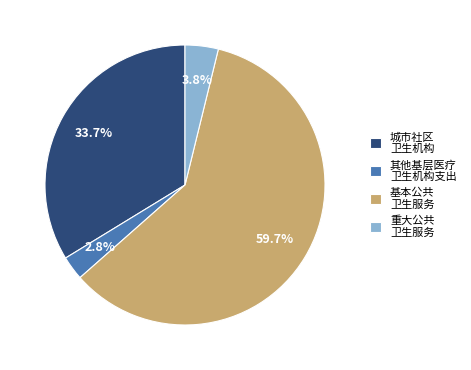

Is there a majority slice in this chart?

Yes